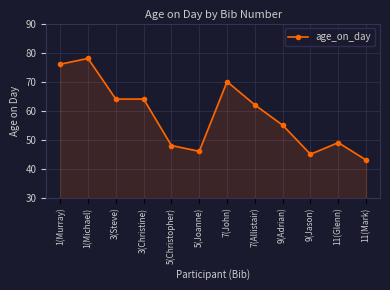

What is the greatest value displayed?

78